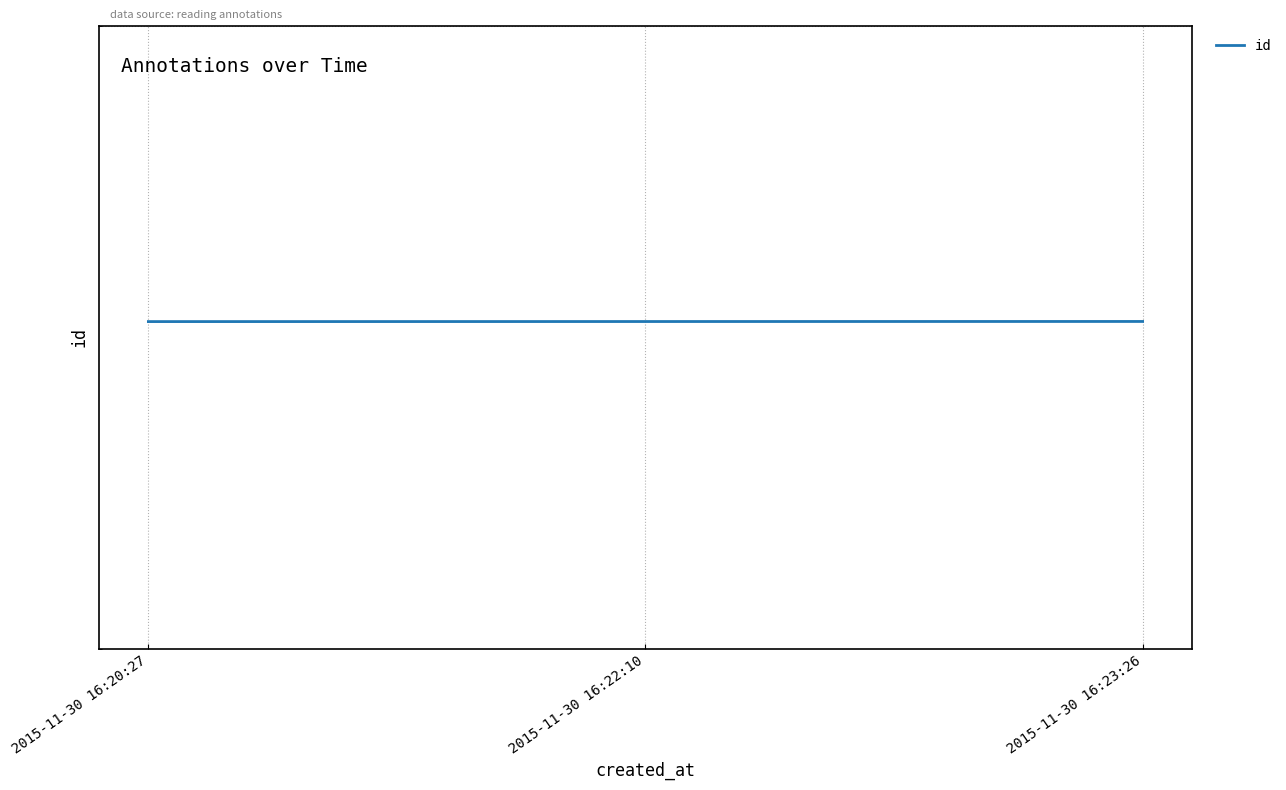

True or false: the data shows 36654 at 2015-11-30 16:22:10.

False